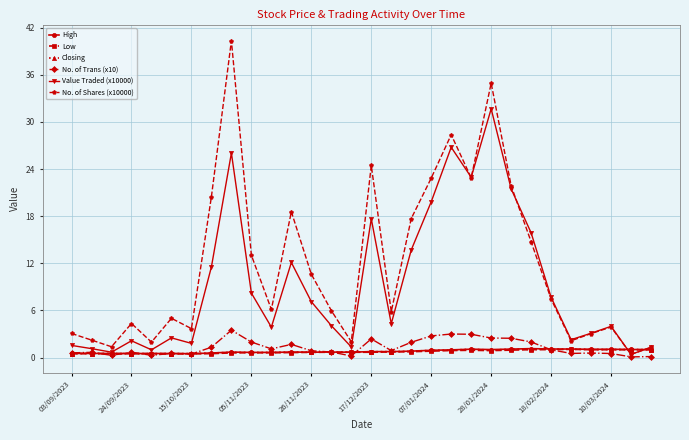

True or false: No. of Trans (x10) has more than 2 points higher than both neighbors.

True